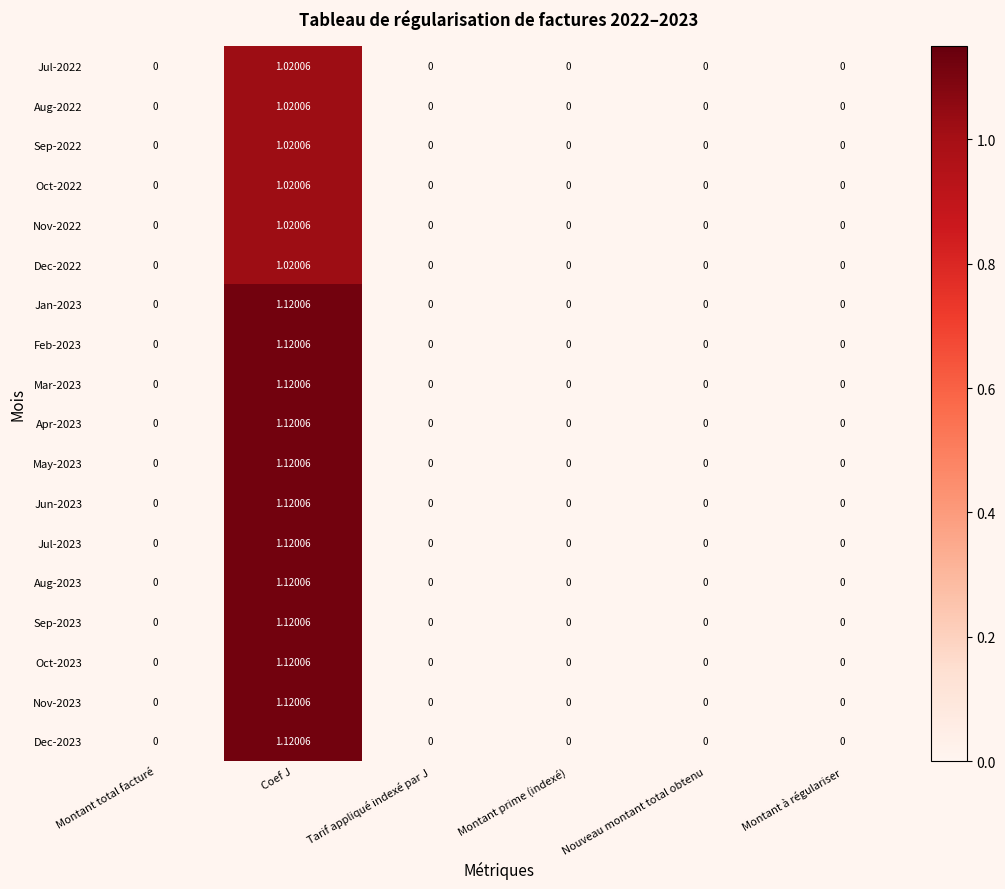

At which category is the sum across all series the highest?

Coef J